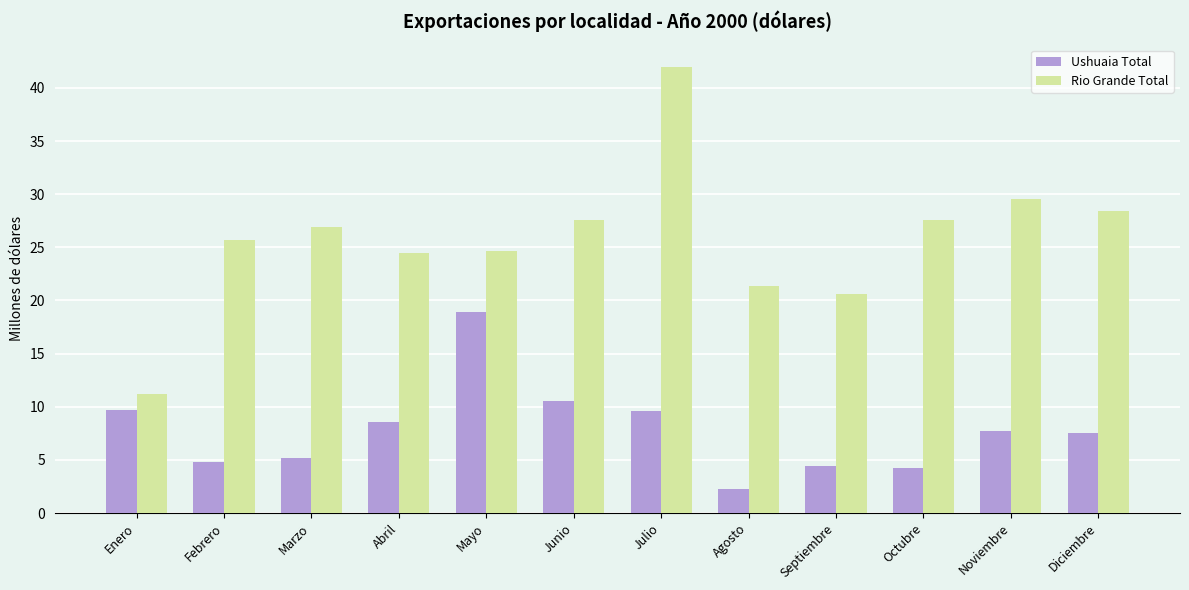

Rank the series by their maximum value, from lowest to highest.

Ushuaia Total, Rio Grande Total